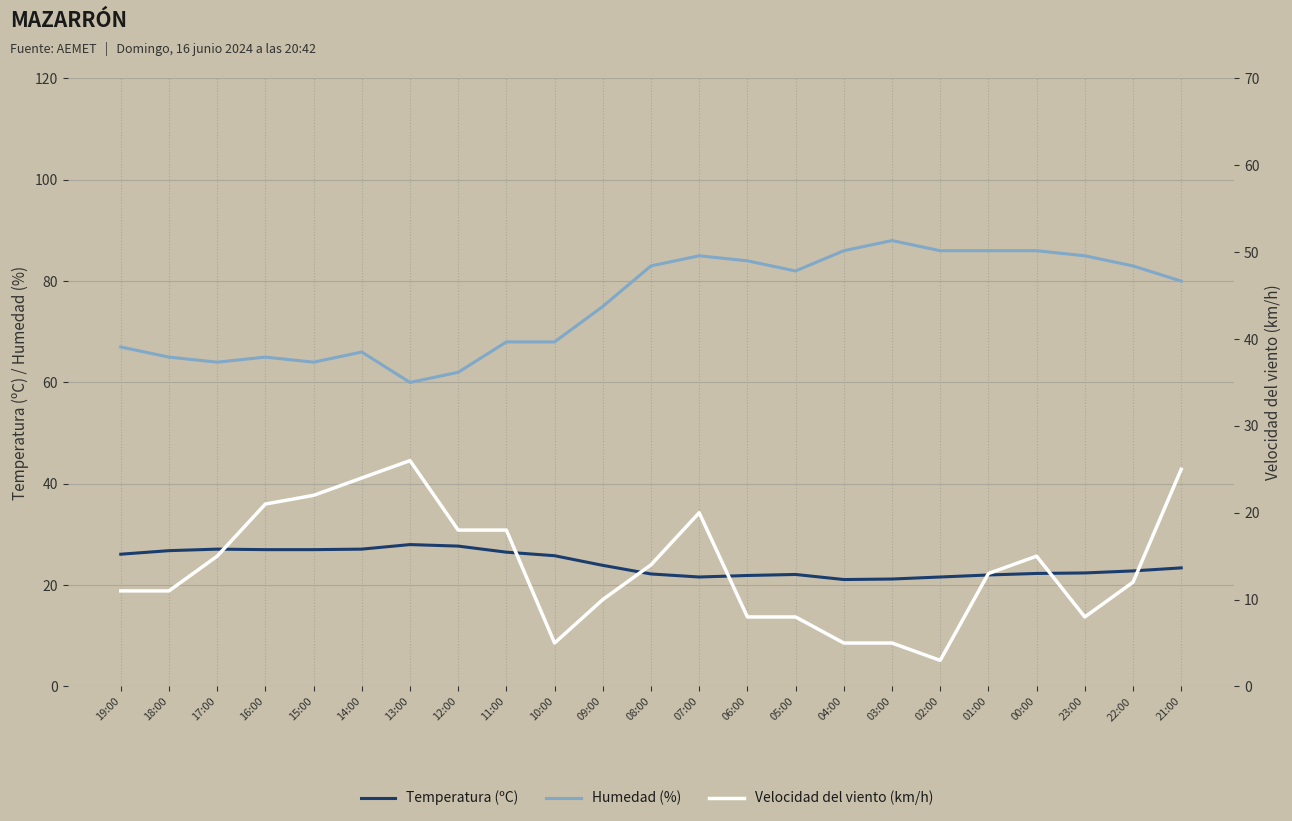

What is the spread (max minus min) of values at 08:00?

69.0